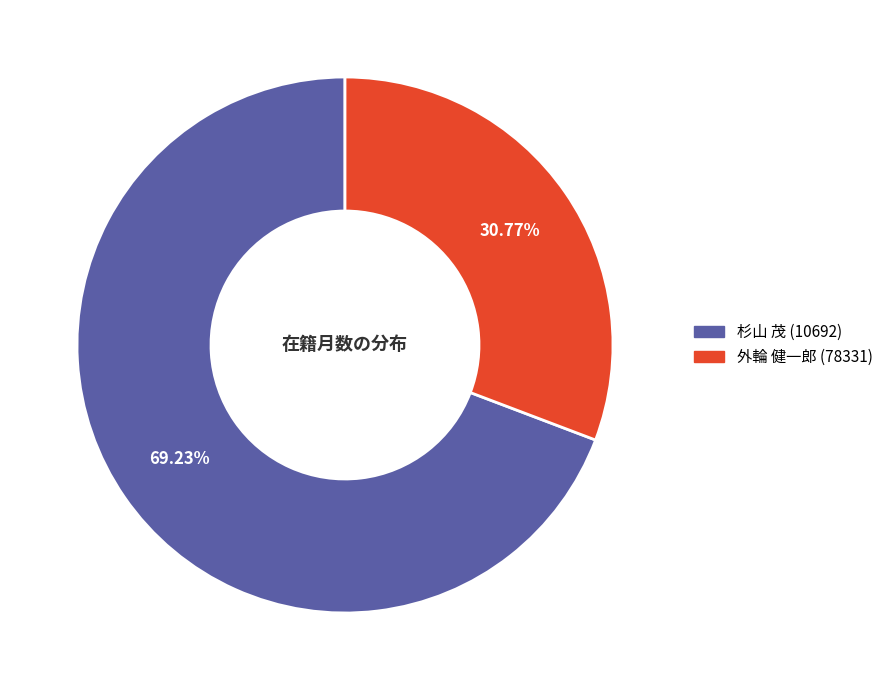

The 杉山 茂 (10692) slice represents 77% of the pie. True or false?

False